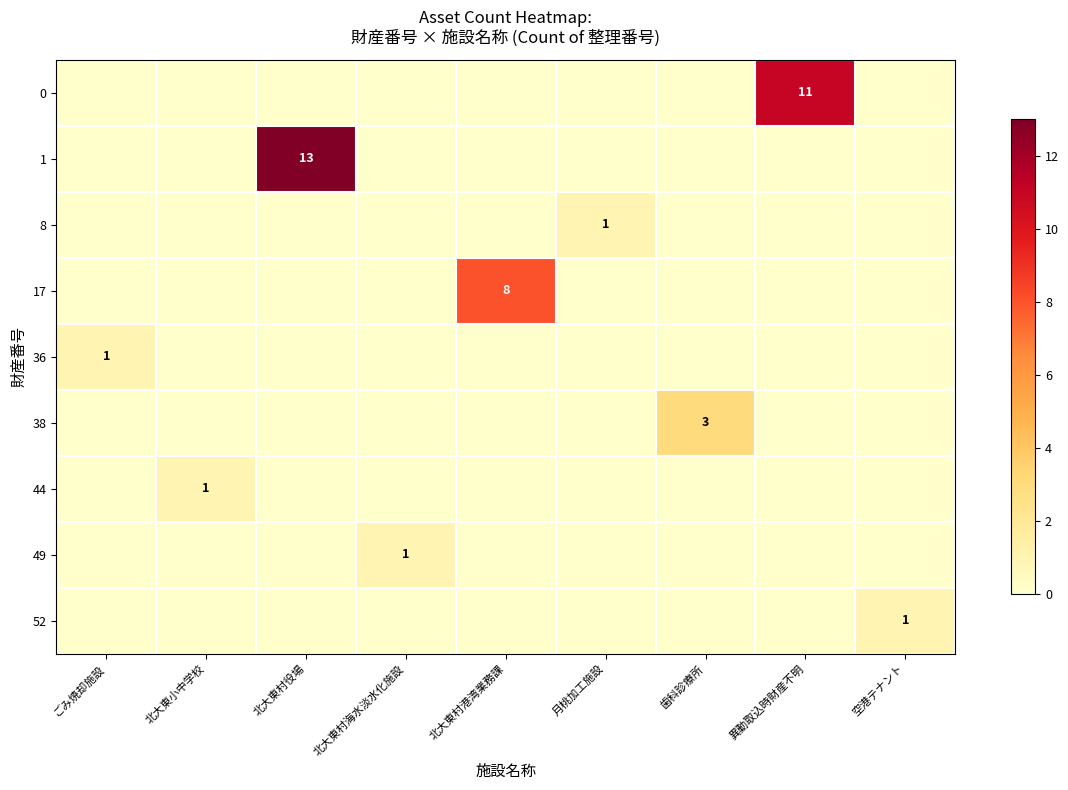

The 52 series shows 1 at 空港テナント. True or false?

True